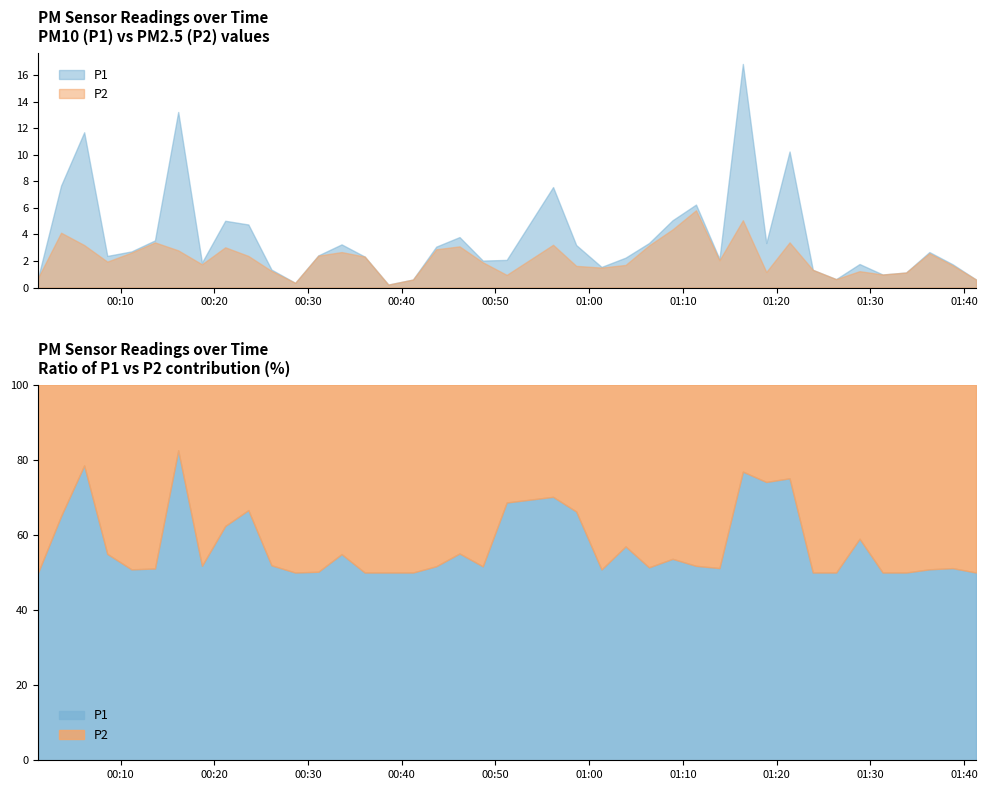

True or false: P2 and P1 cross at least once.

False